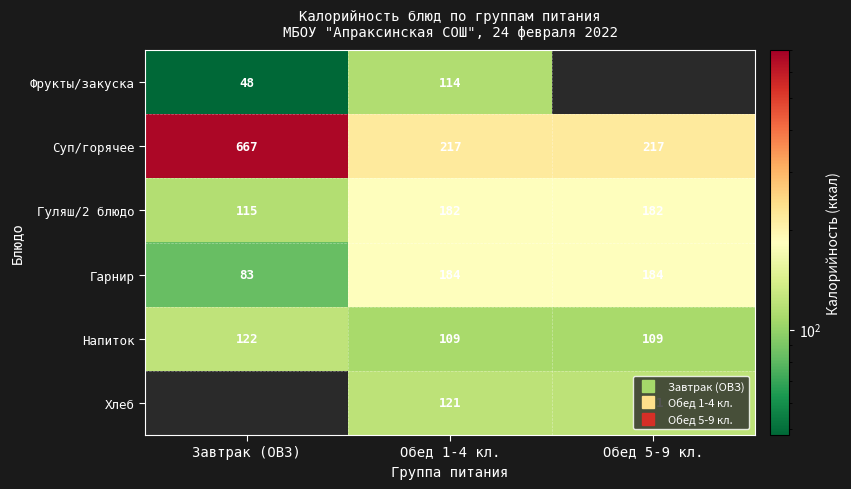

What is the sum of the Напиток values at Завтрак (ОВЗ) and Обед 5-9 кл.?

231.0